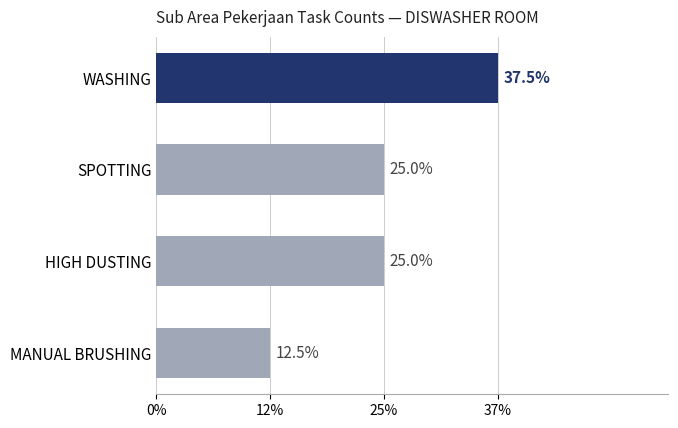

Does the chart contain any negative values?

No